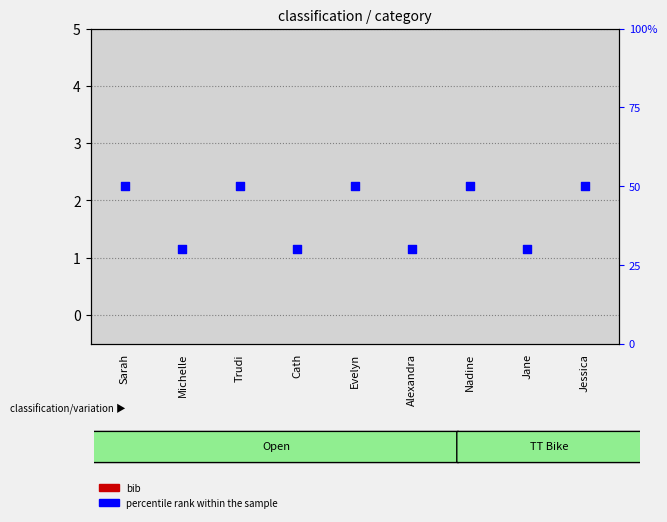

At how many categories does at least one series exceed 0?

9